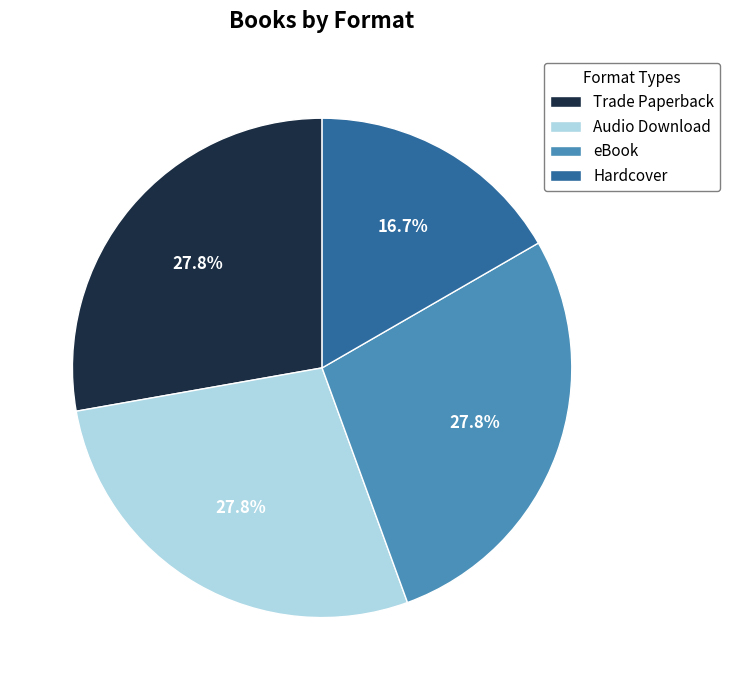

Does any single category account for the majority?

No